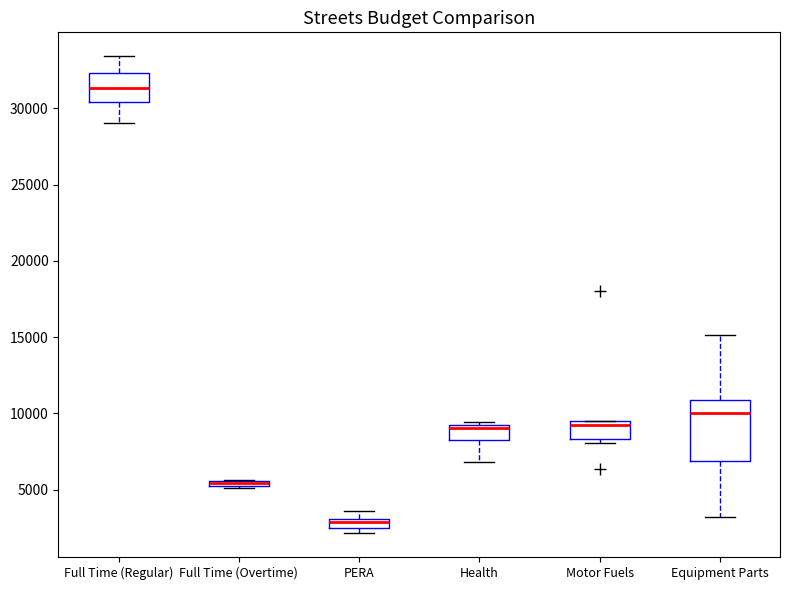

Where is the upper edge of the box for Motor Fuels on the y-axis? The values are not printed on the chart, so give them approximately, as read against the axis.

9500